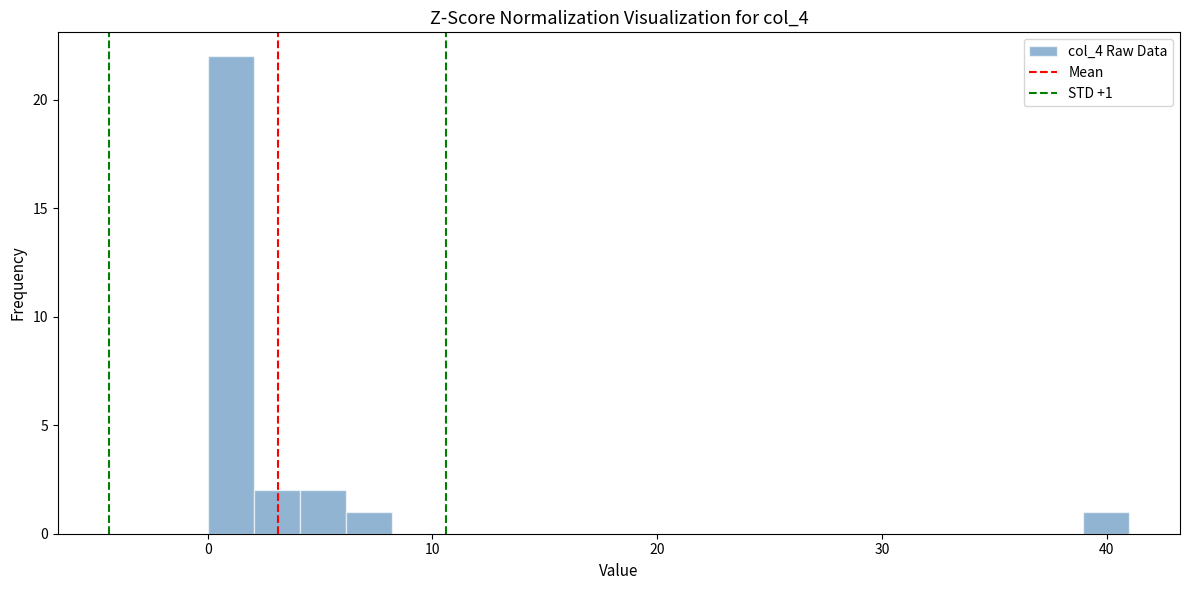

Read against the x-axis, roughly where is the centre of the tallest bar?

1